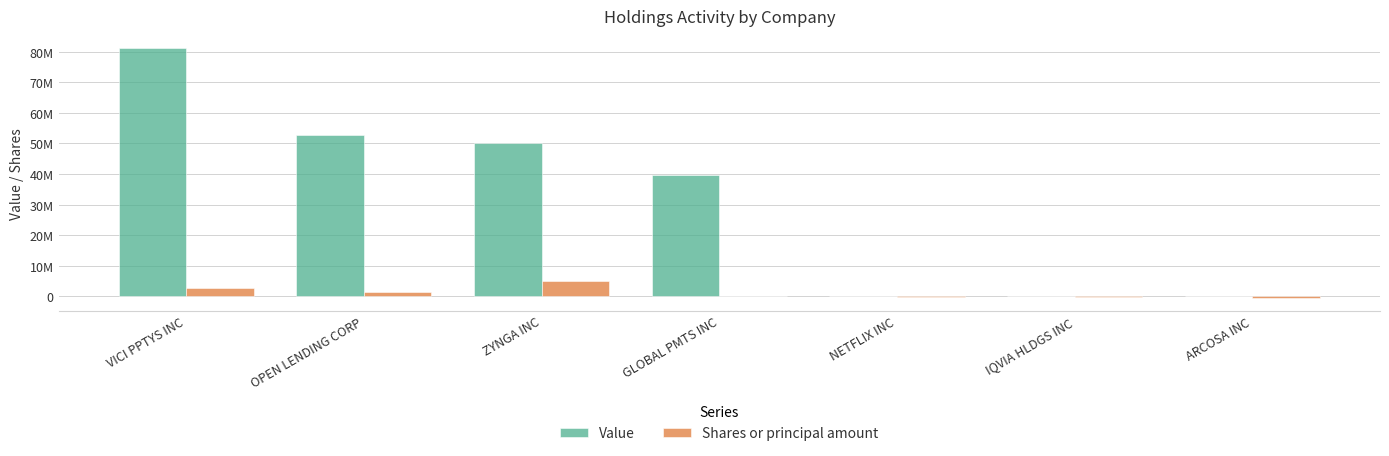

What are all the series names shown in the legend?

Value, Shares or principal amount